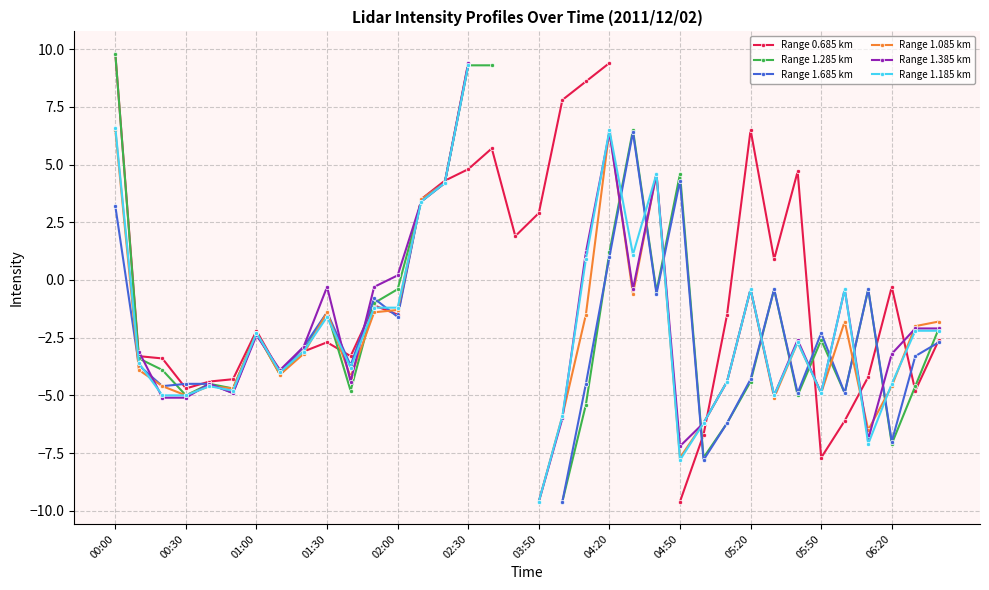

Is this an area chart (filled region under the line)?

No